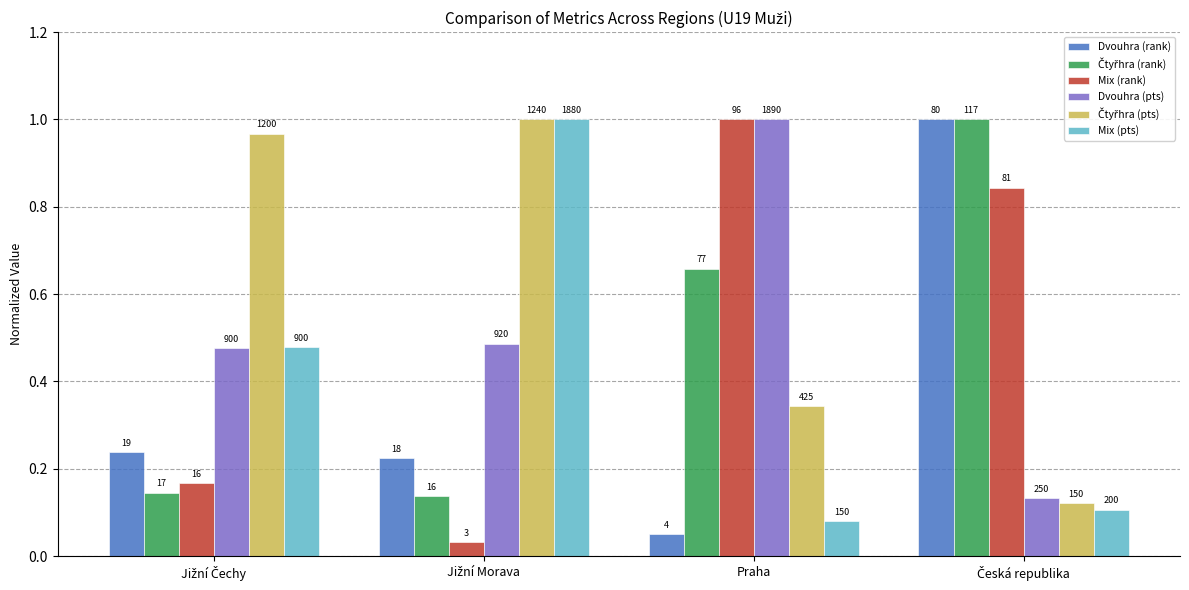

What is the difference between the highest and lowest values at Praha?

0.9